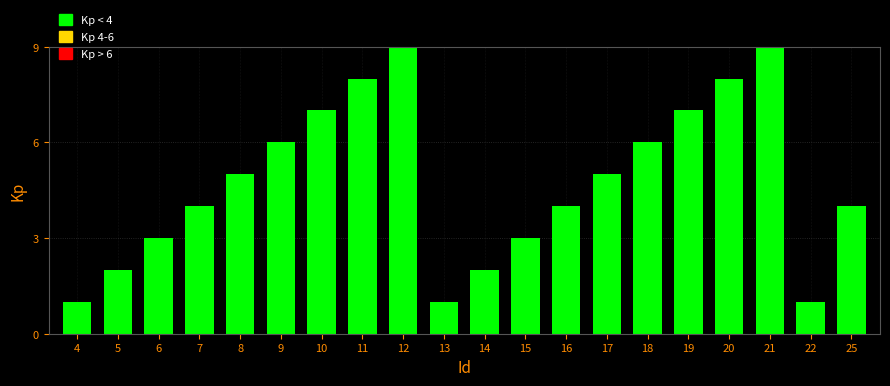

Reading left to right, what are all the values shown in this chart?

4=1	5=2	6=3	7=4	8=5	9=6	10=7	11=8	12=9	13=1	14=2	15=3	16=4	17=5	18=6	19=7	20=8	21=9	22=1	25=4